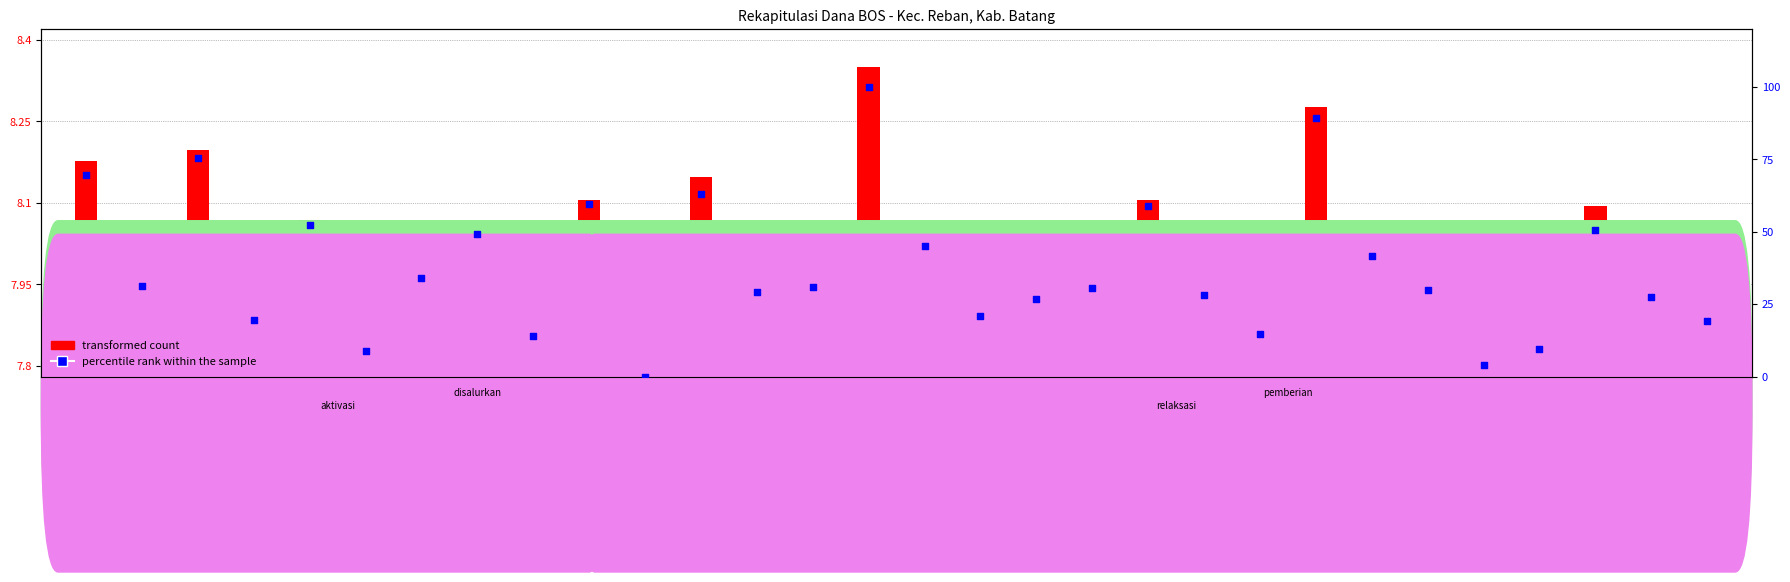

Which has a higher value, POLODORO or KALISARI?

POLODORO